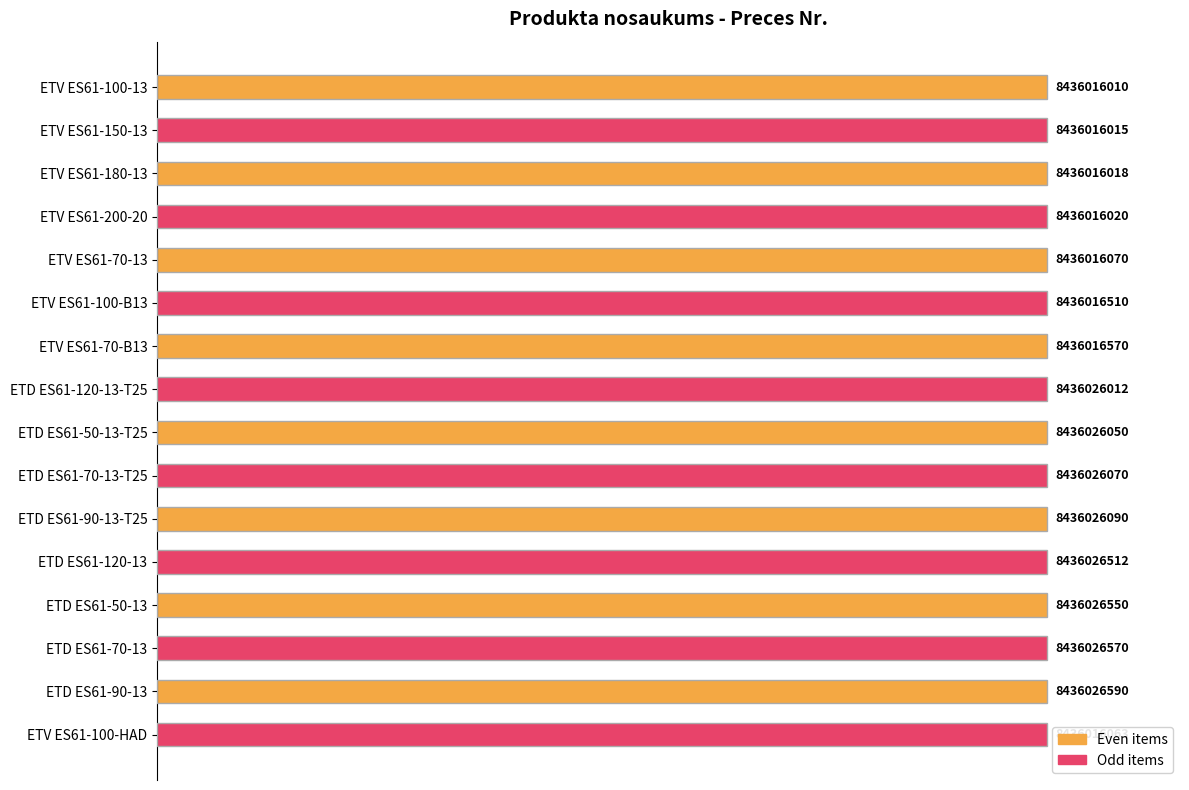

Reading left to right, what are all the values shown in this chart?

100.0	100.0	100.0	100.0	100.0	100.0	100.0	100.0	100.0	100.0	100.0	100.0	100.0	100.0	100.0	100.0